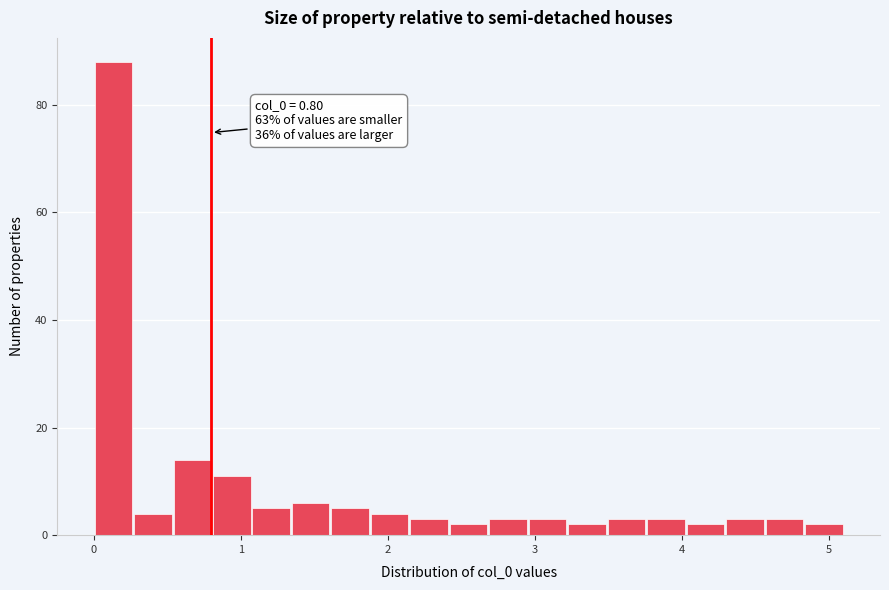

Read against the x-axis, roughly where is the centre of the tallest bar?

0.1